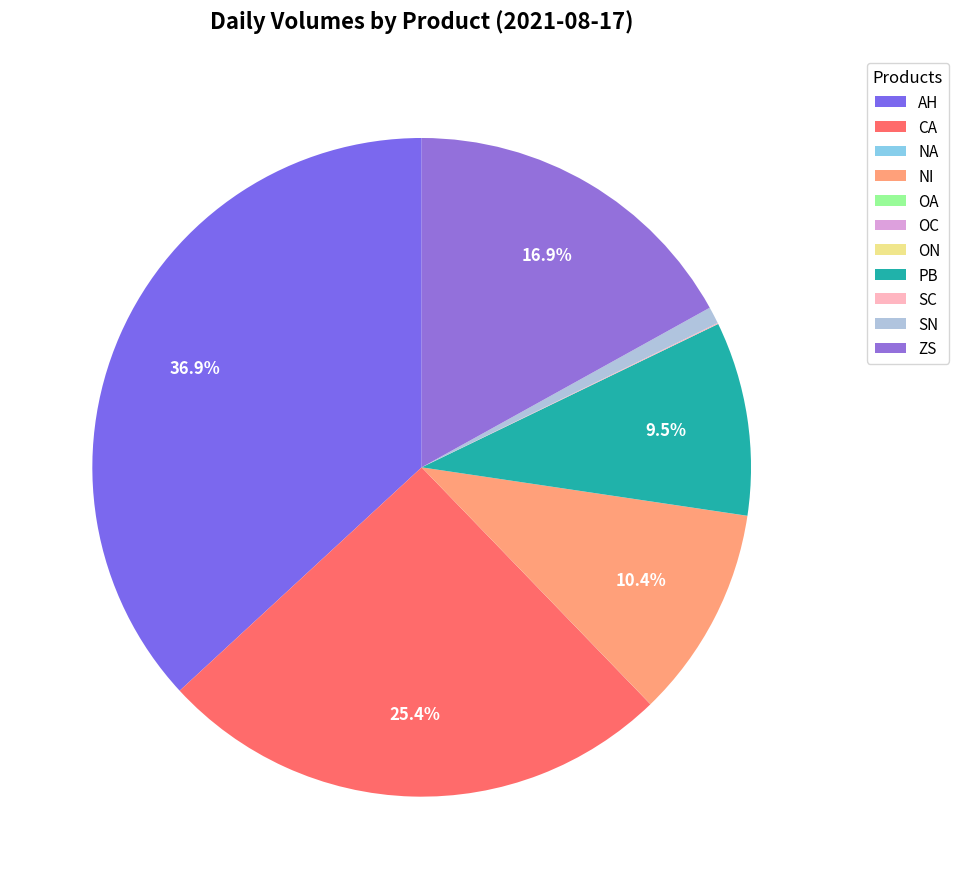

Does any single category account for the majority?

No